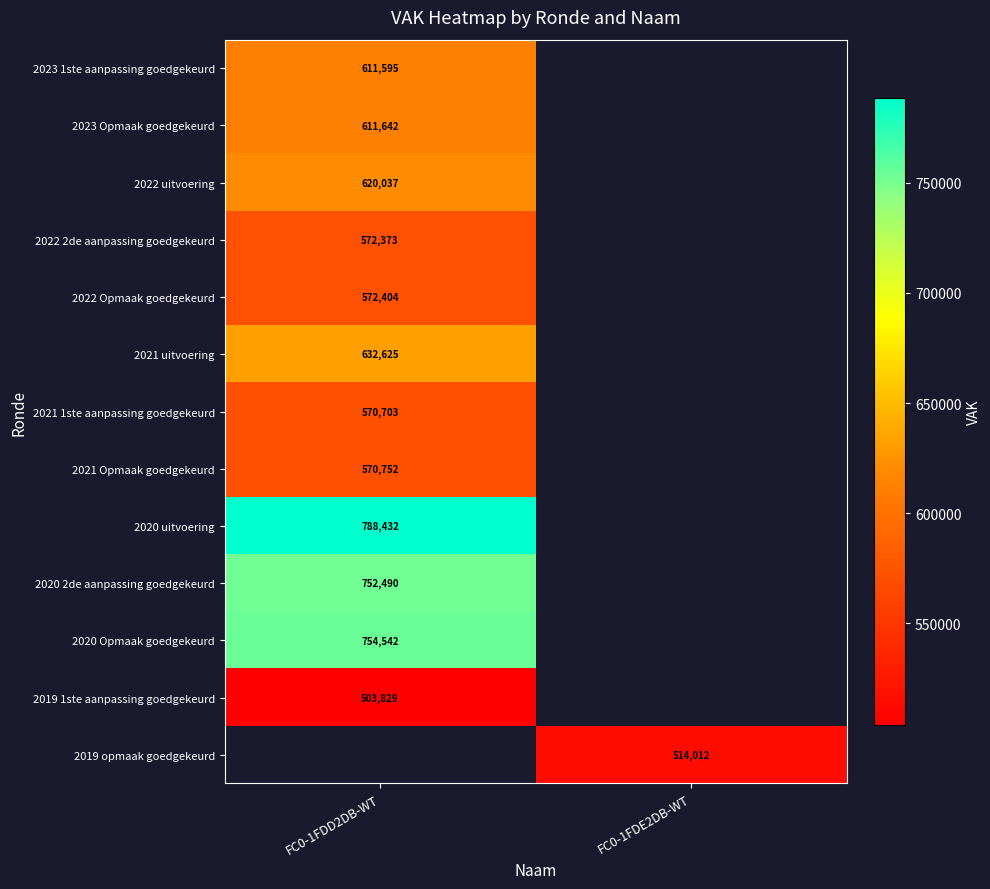

Is it true that 2023 Opmaak goedgekeurd equals 1044959 at FC0-1FDD2DB-WT?

False